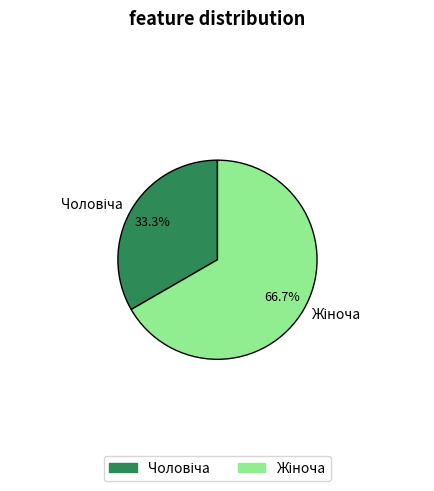

Is there any slice that represents more than half of the pie?

Yes